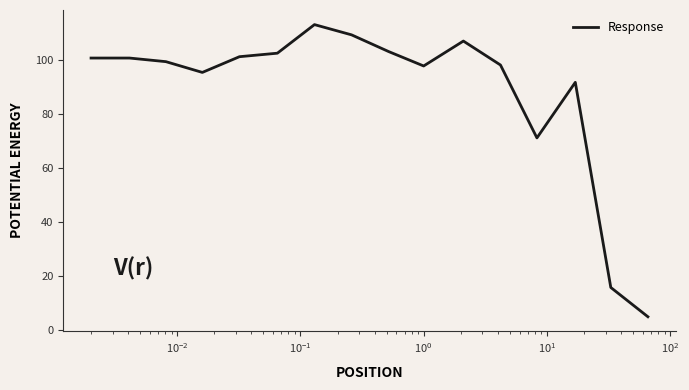

How many lines are shown in the chart?

1